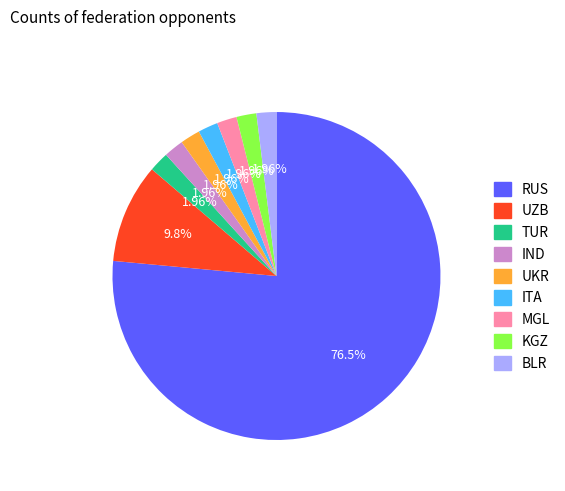

How much of the chart is everything except ITA?

98.0%